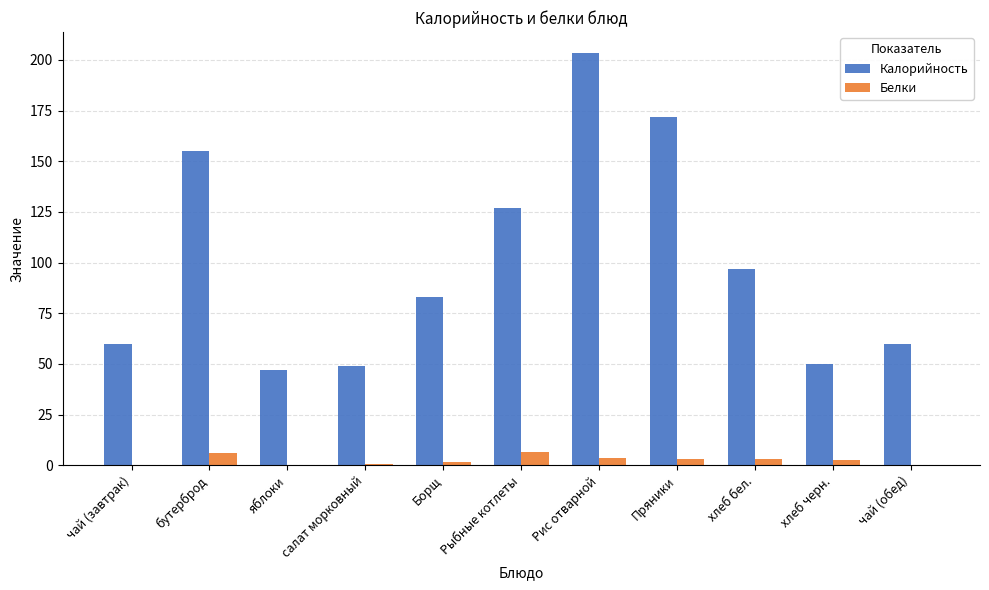

What is the sum of all Белки values?

28.0